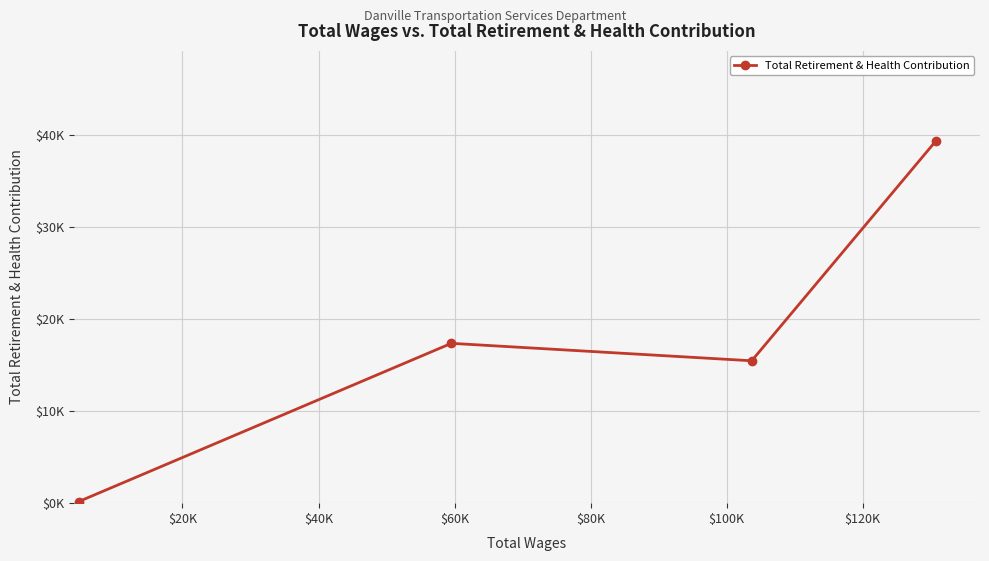

The value at $40K is 24471. True or false?

False